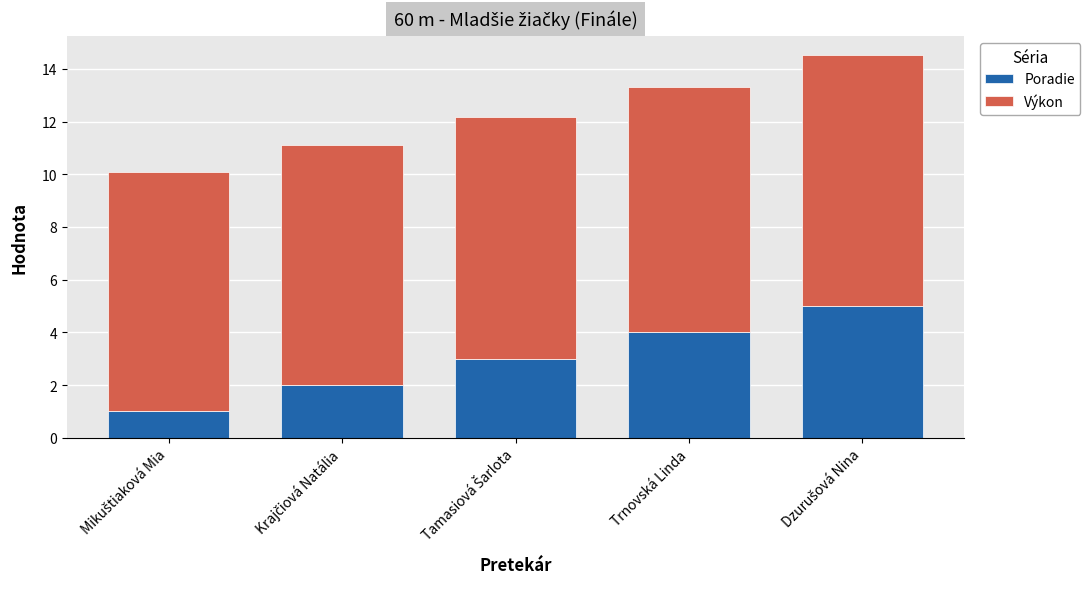

Does the chart contain any negative values?

No